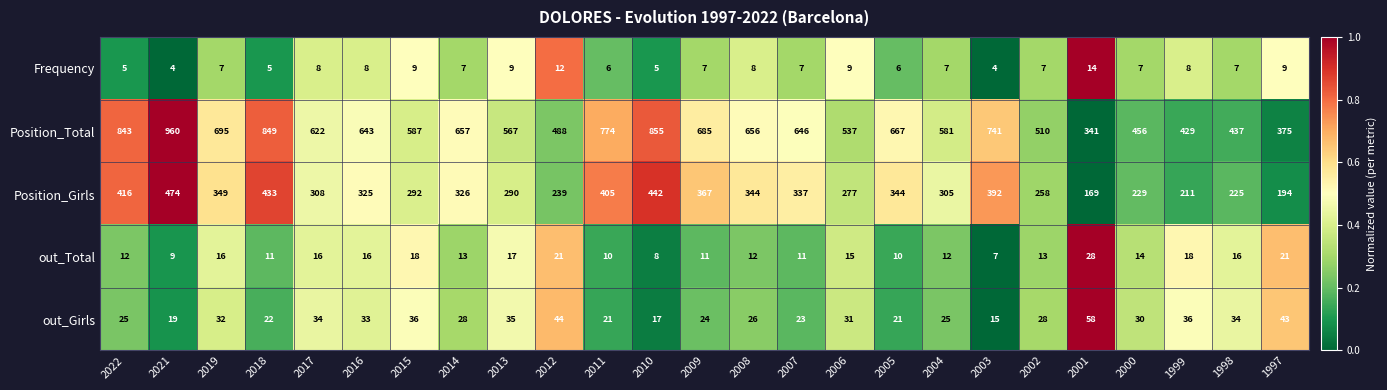

What is the maximum value shown in the chart?

960